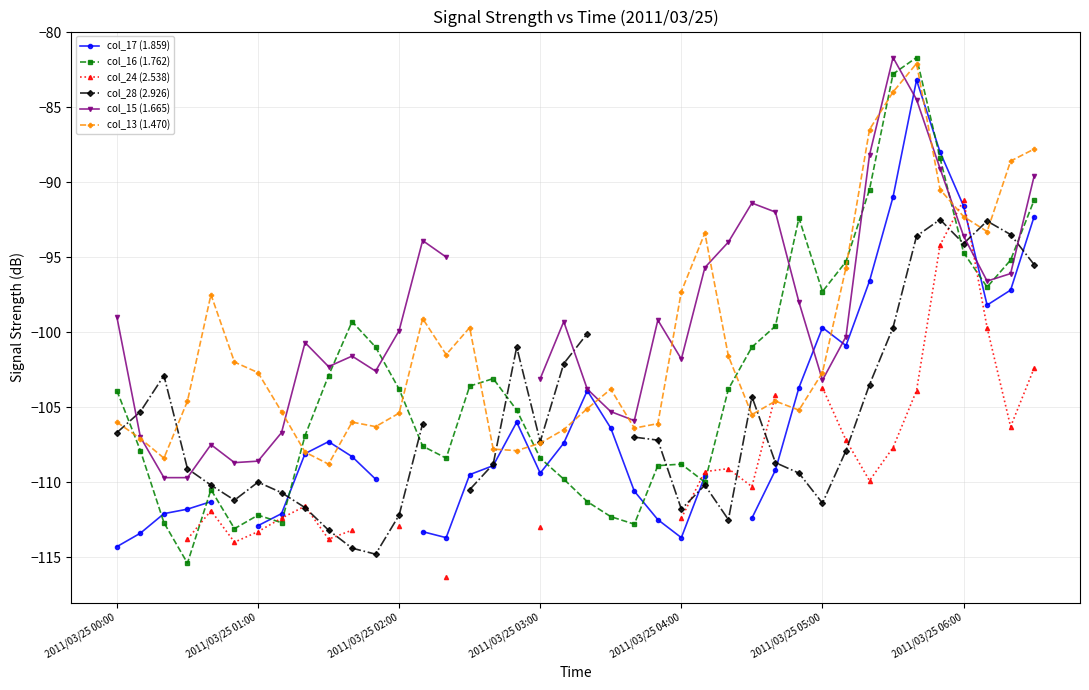

What is the difference between the maximum and minimum values in the col_13 (1.470) series?

26.7